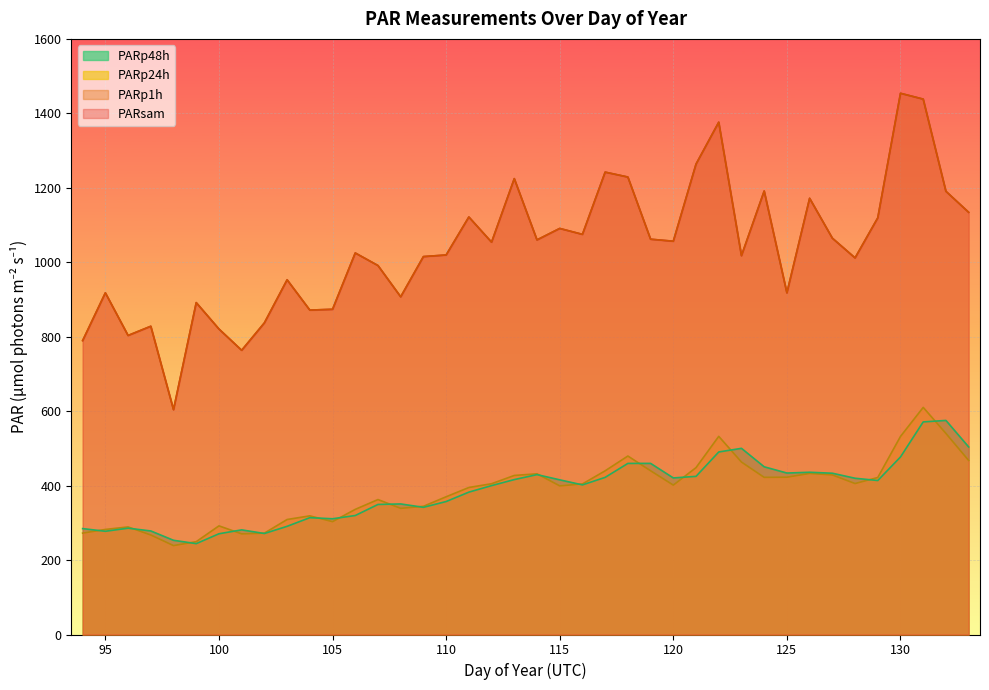

What is the sum of all PARp24h values?

15466.5